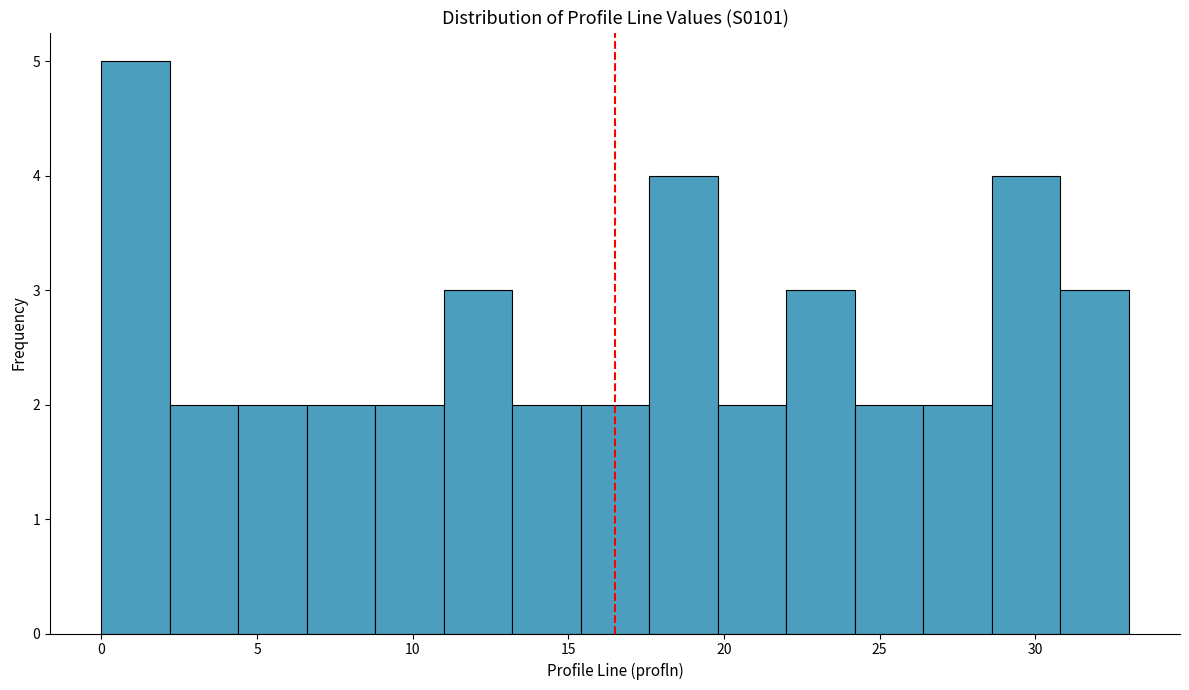

Reading left to right, list every bar in this chart as the range it spans on the x-axis followed by its height. Neither the bar edges nor the heights are printed on the chart, so give them approximately, as read against the axes.

0.0 to 2.2: 5
2.2 to 4.4: 2
4.4 to 6.6: 2
6.6 to 8.8: 2
8.8 to 11.0: 2
11.0 to 13.2: 3
13.2 to 15.4: 2
15.4 to 17.6: 2
17.6 to 19.8: 4
19.8 to 22.0: 2
22.0 to 24.2: 3
24.2 to 26.4: 2
26.4 to 28.6: 2
28.6 to 30.8: 4
30.8 to 33.0: 3